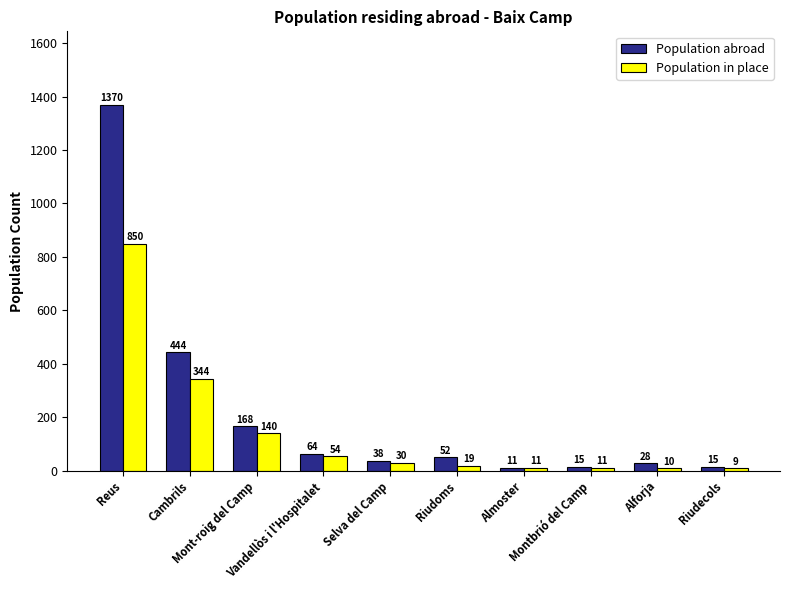

Rank the series by their maximum value, from lowest to highest.

Population in place, Population abroad